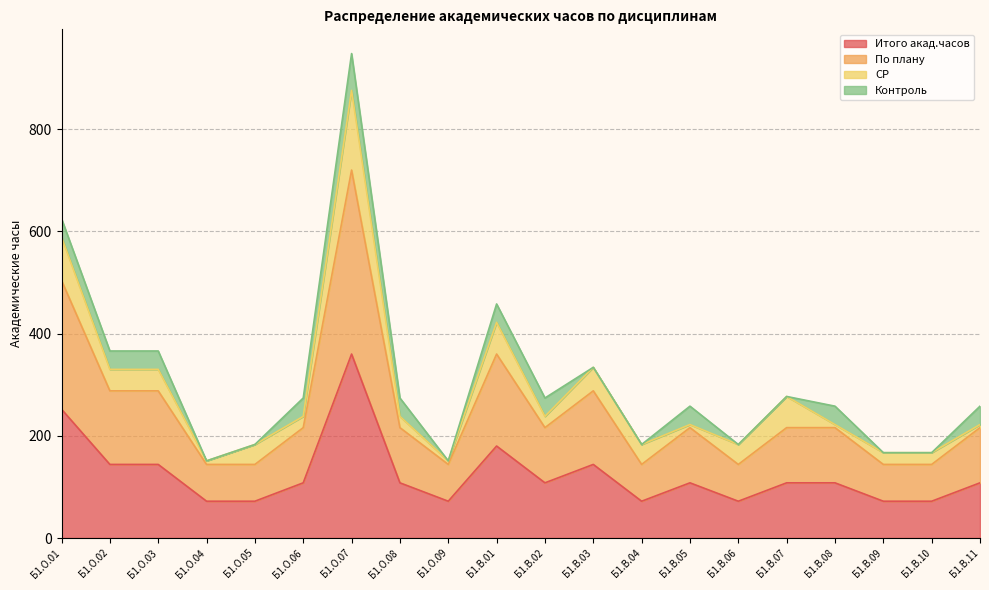

Does the chart display data point markers on the line(s)?

No